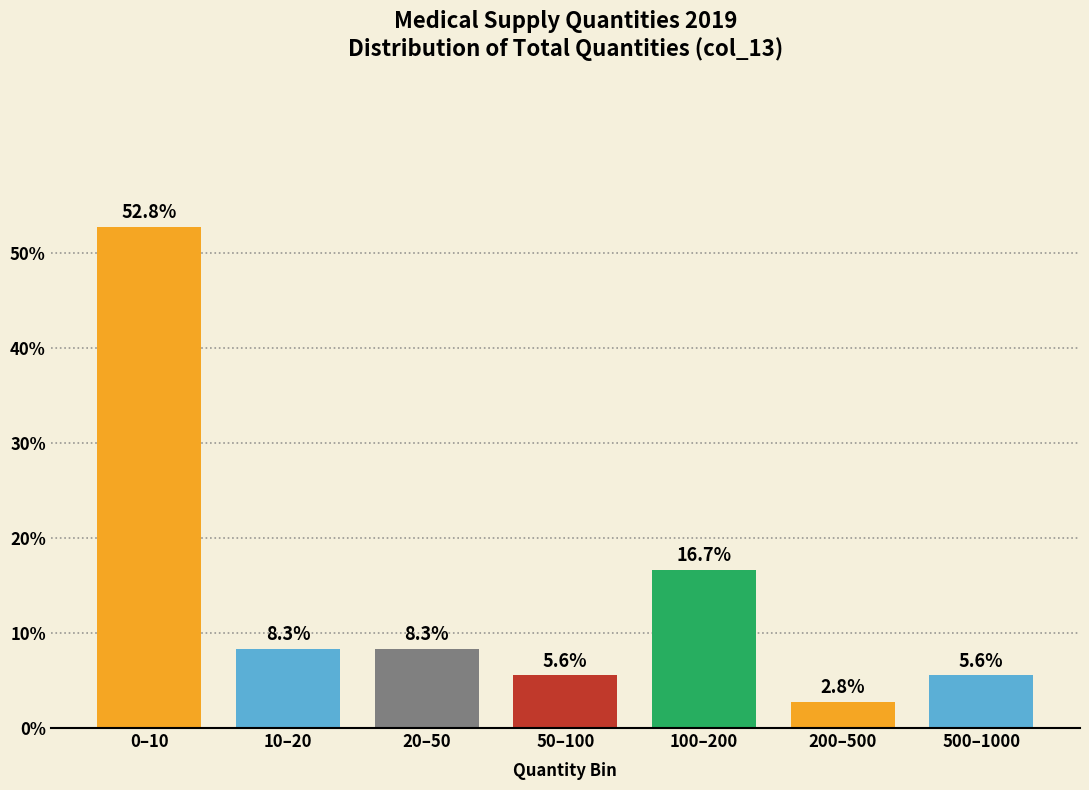

Reading left to right, extract all data points from this chart.

0–10=52.8	10–20=8.3	20–50=8.3	50–100=5.6	100–200=16.7	200–500=2.8	500–1000=5.6